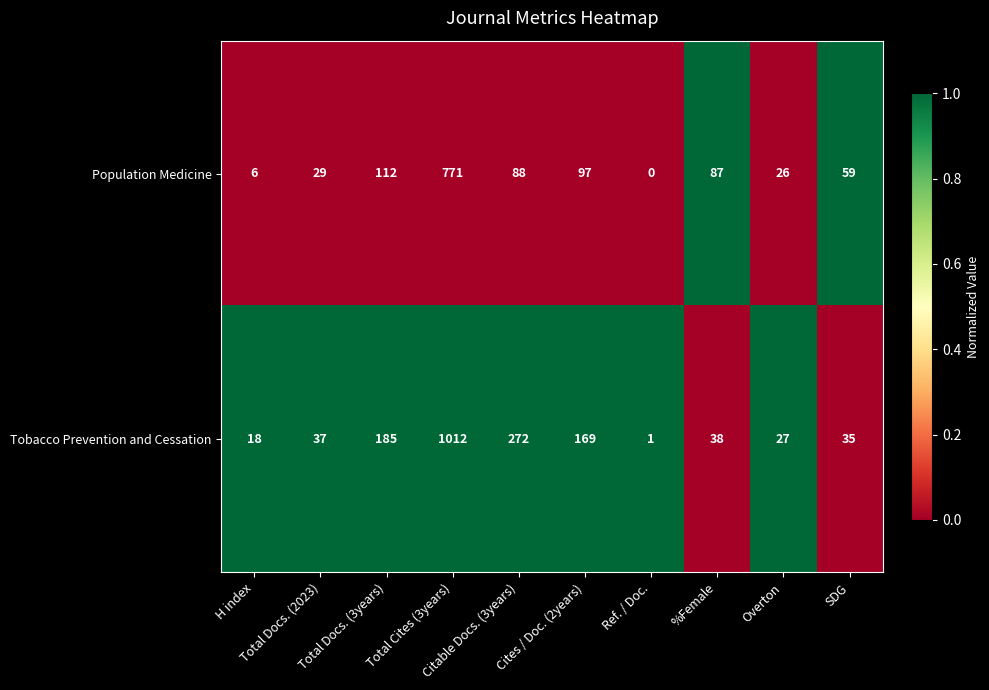

How many data points in Population Medicine are less than 87?

5